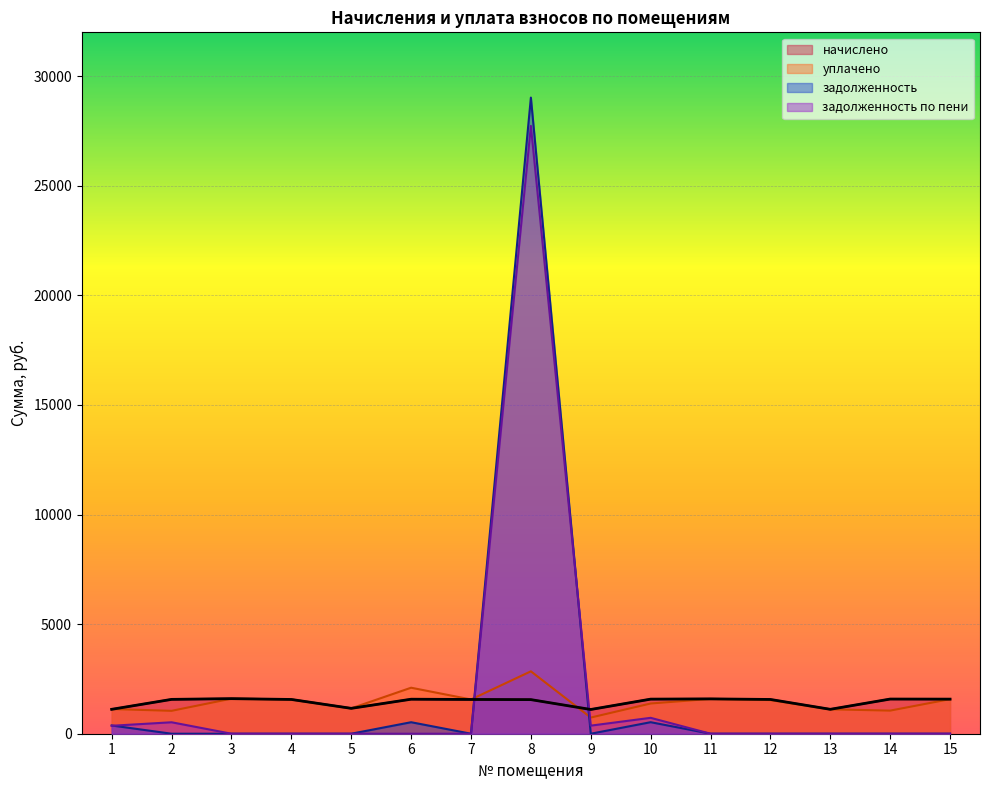

At which label does начислено reach its minimum?

9